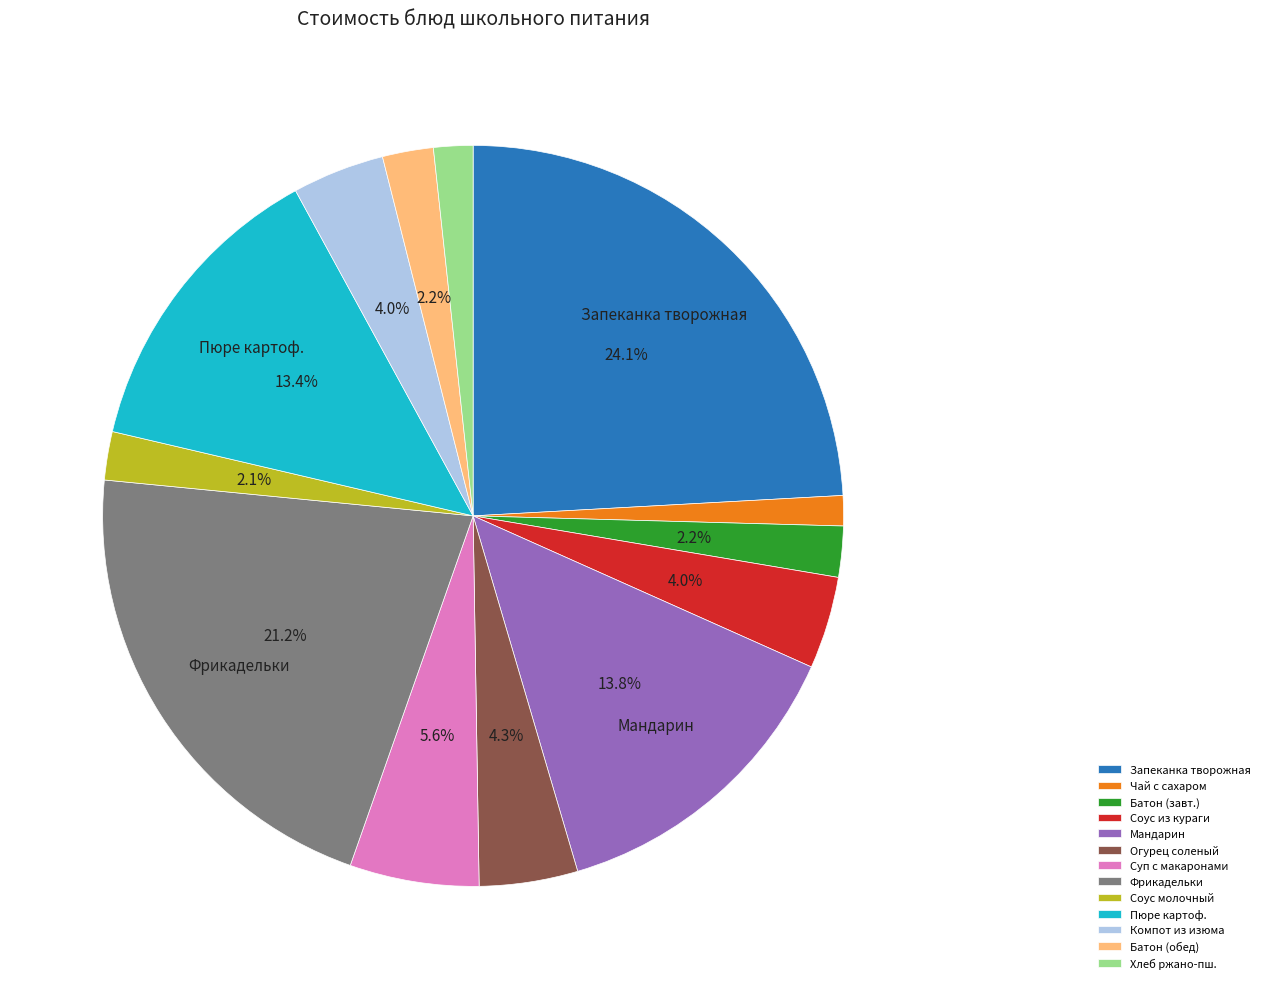

Does Соус из кураги represent more than half of the total?

No